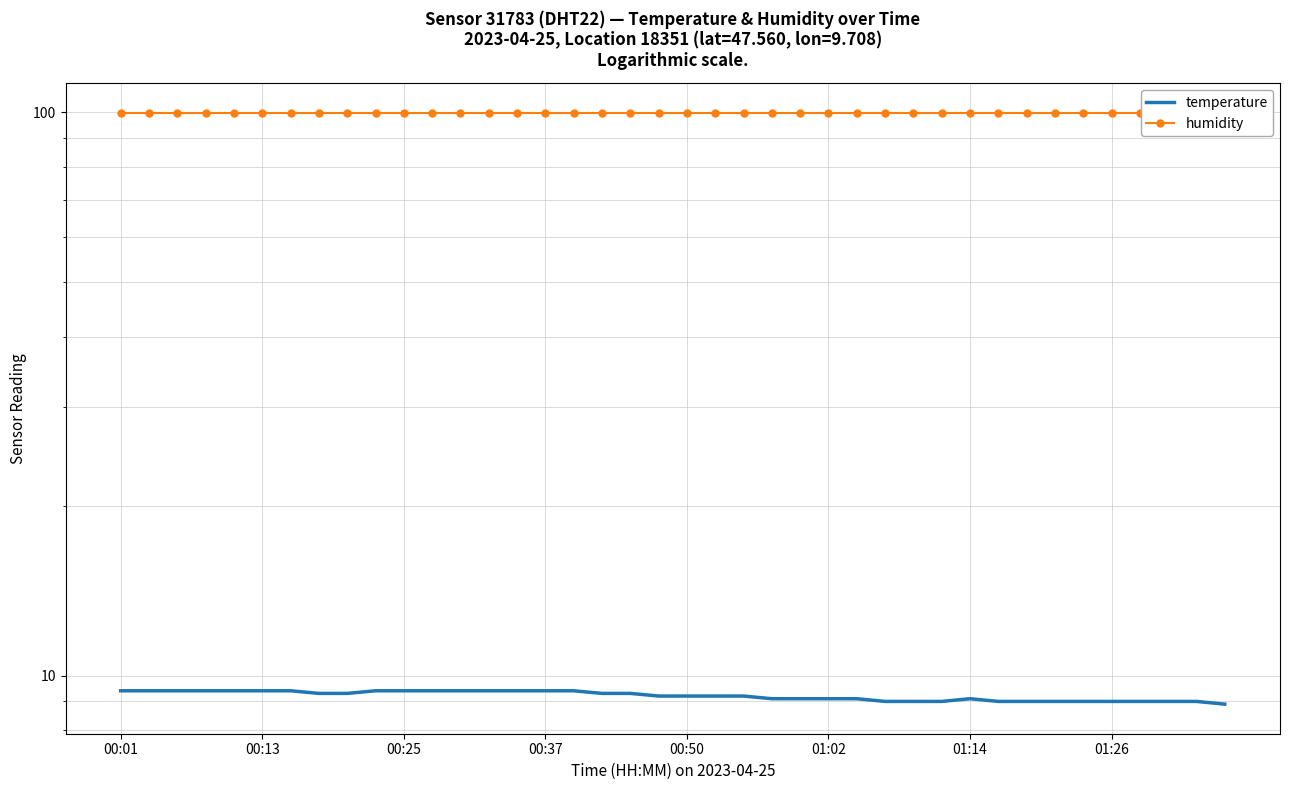

What is the value of the temperature point at the 9th from the left?

9.3